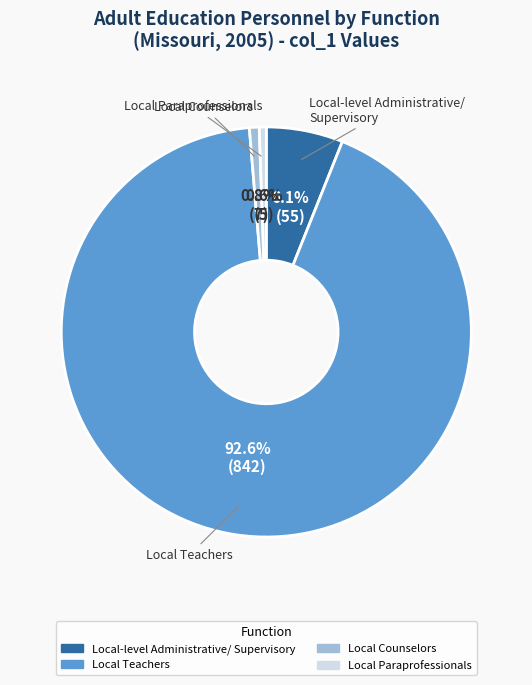

Does any single category account for the majority?

Yes